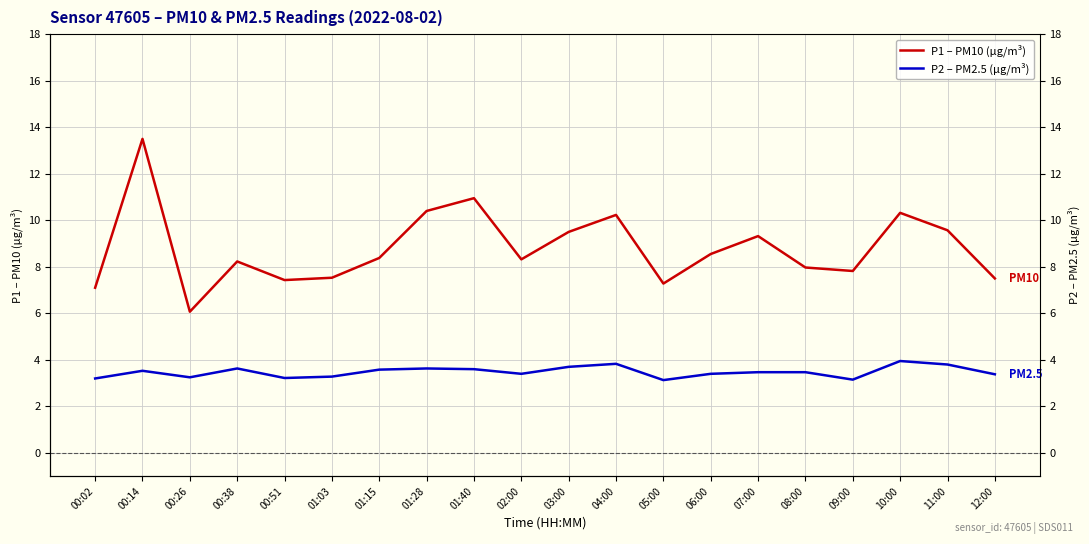

Where is P1 – PM10 (µg/m³) nearest to the value 9?

07:00